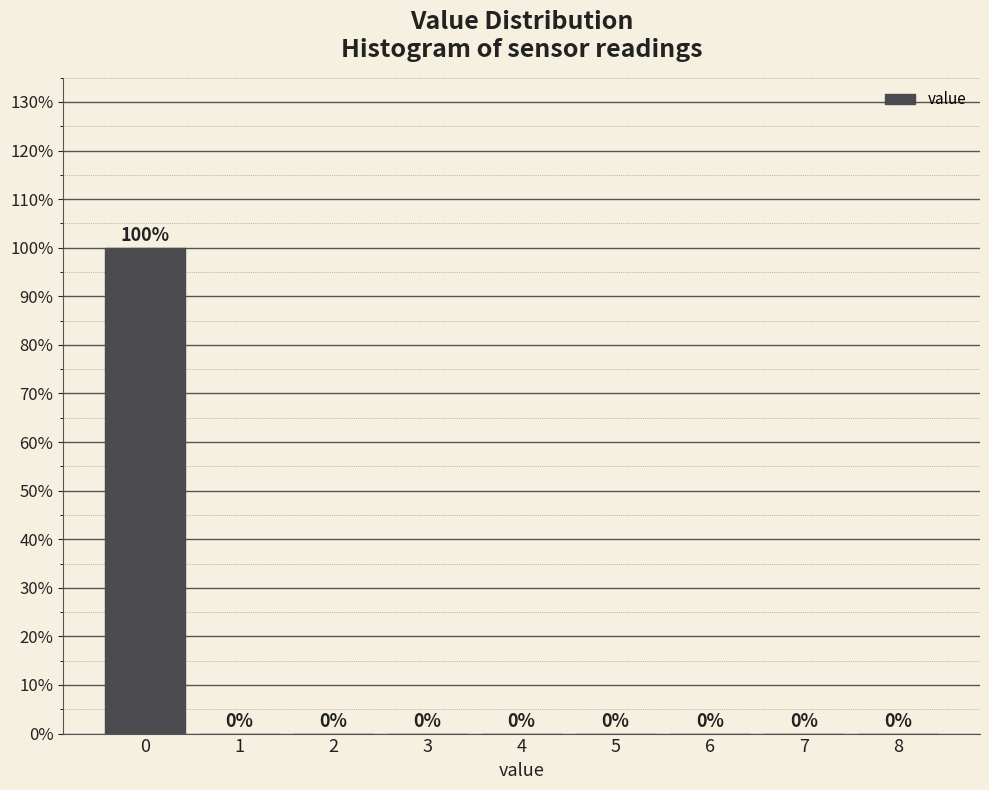

Reading left to right, list all the values displayed in this chart.

0=100	1=0	2=0	3=0	4=0	5=0	6=0	7=0	8=0